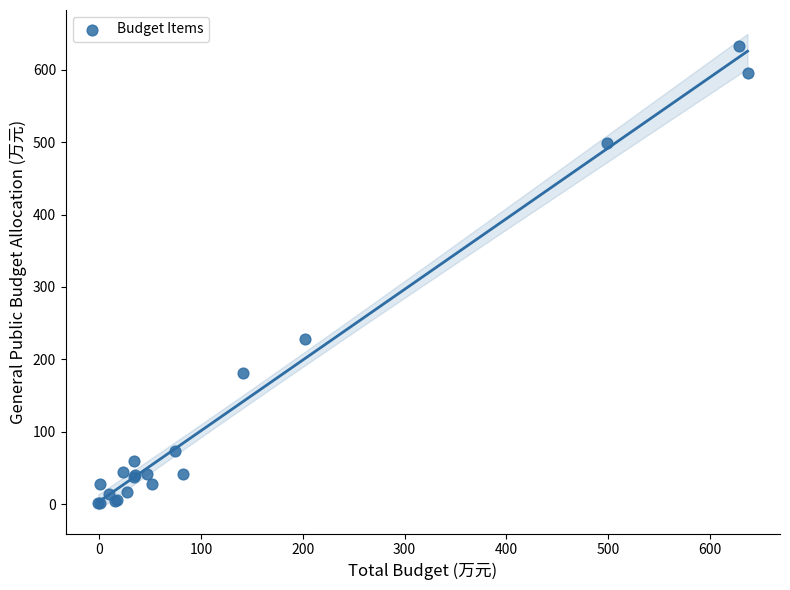

What Y value in the scatter plot is closest to 317?

228.1